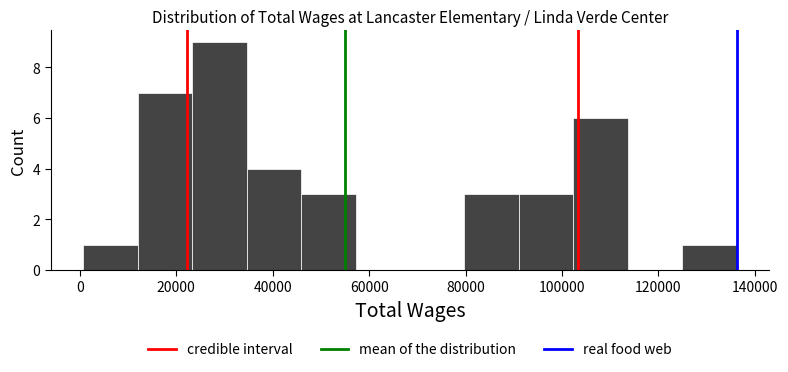

Reading left to right, list every bar in this chart as the range it spans on the x-axis followed by its height. Neither the bar edges nor the heights are printed on the chart, so give them approximately, as read against the axes.

0 to 12000: 1
12000 to 24000: 7
24000 to 34000: 9
34000 to 46000: 4
46000 to 58000: 3
58000 to 68000: 0
68000 to 80000: 0
80000 to 92000: 3
92000 to 102000: 3
102000 to 114000: 6
114000 to 124000: 0
124000 to 136000: 1